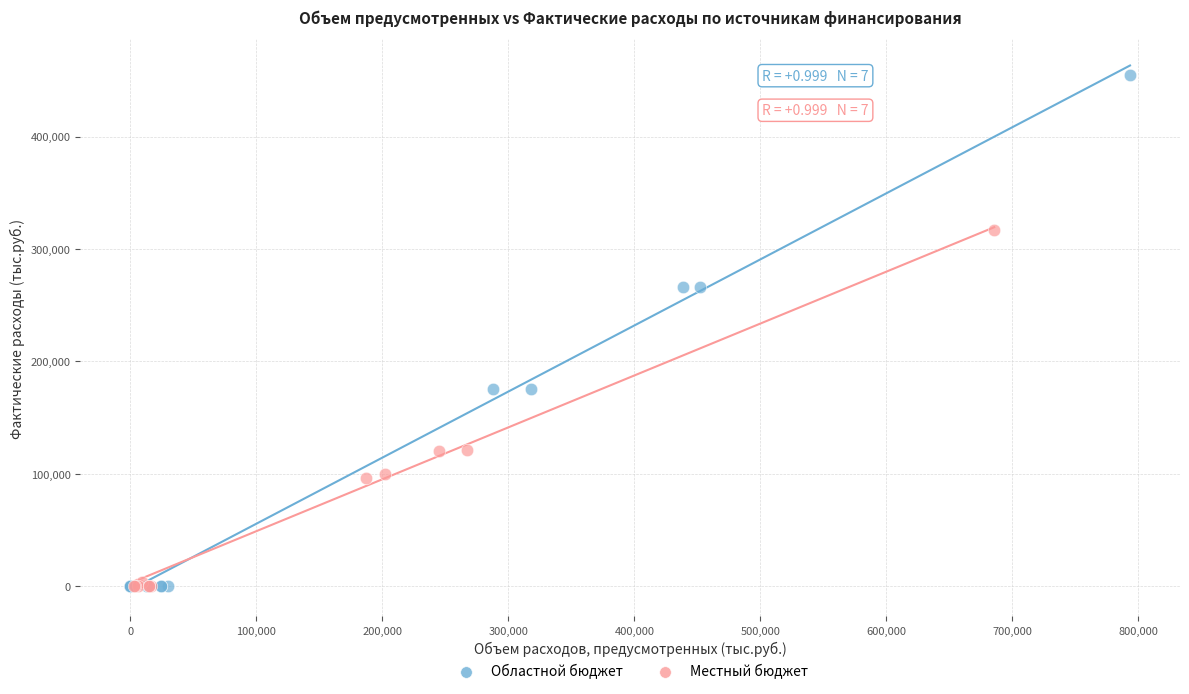

Which series contains the highest Y value?

Областной бюджет